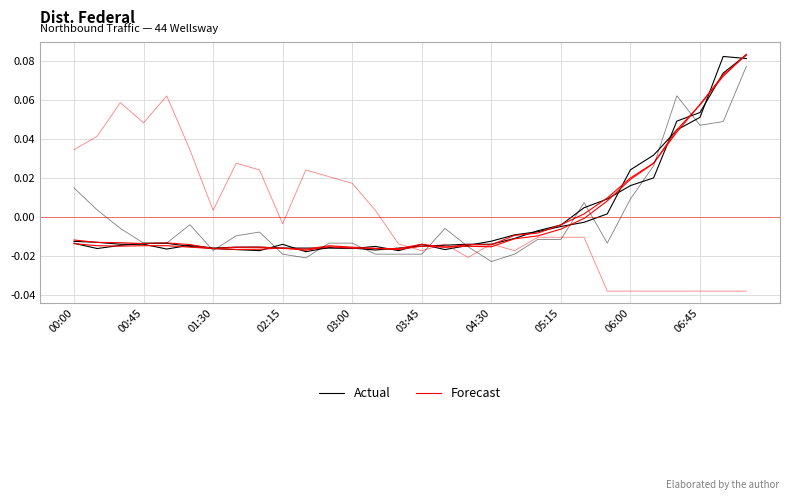

Rank the series by their maximum value, from highest to lowest.

Actual, Forecast